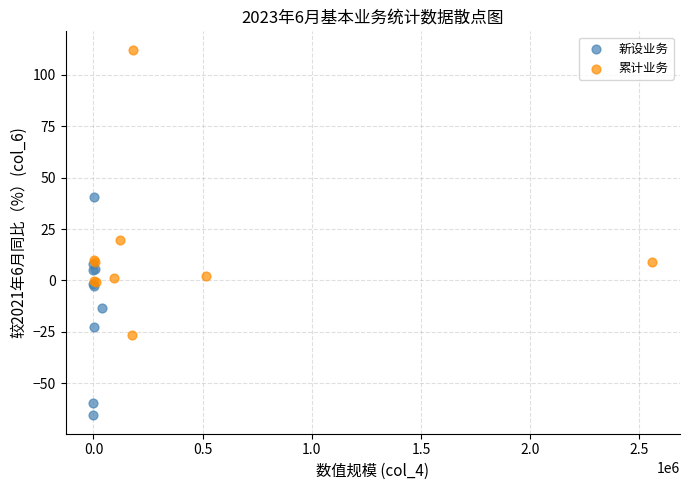

Which series contains the lowest Y value?

新设业务